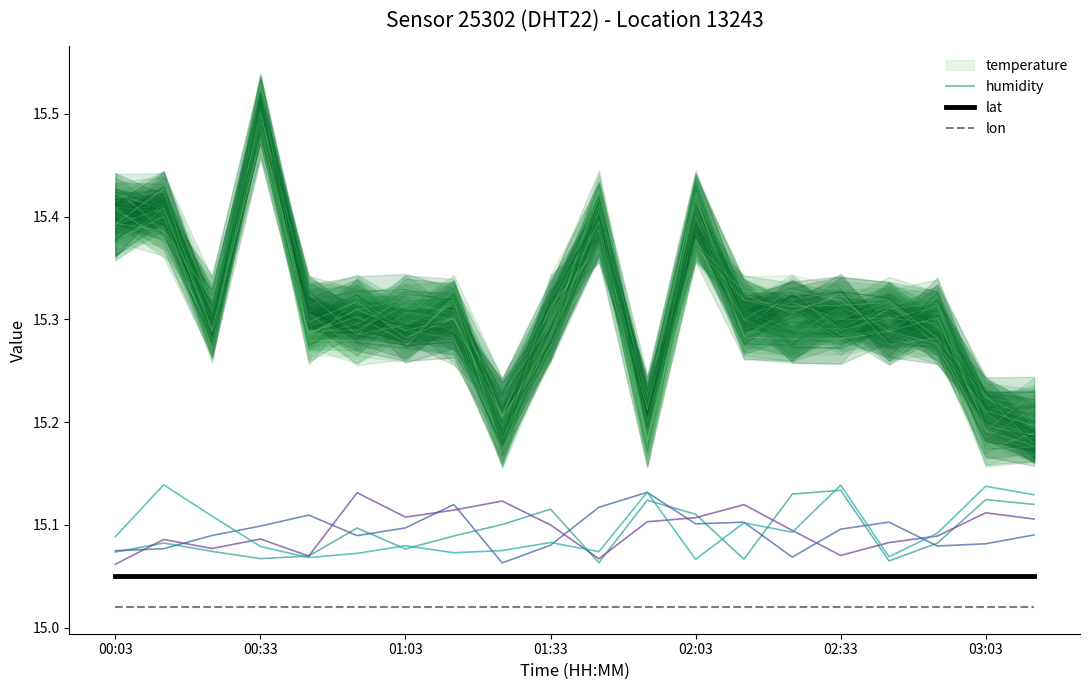

True or false: humidity and lon intersect in this chart.

False